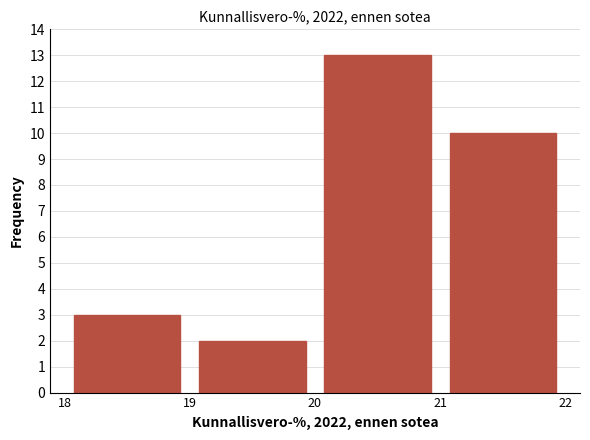

Reading left to right, list every bar in this chart as the range it spans on the x-axis followed by its height. The values are not printed on the chart, so give them approximately, as read against the axis.

18 to 19: 3
19 to 20: 2
20 to 21: 13
21 to 22: 10